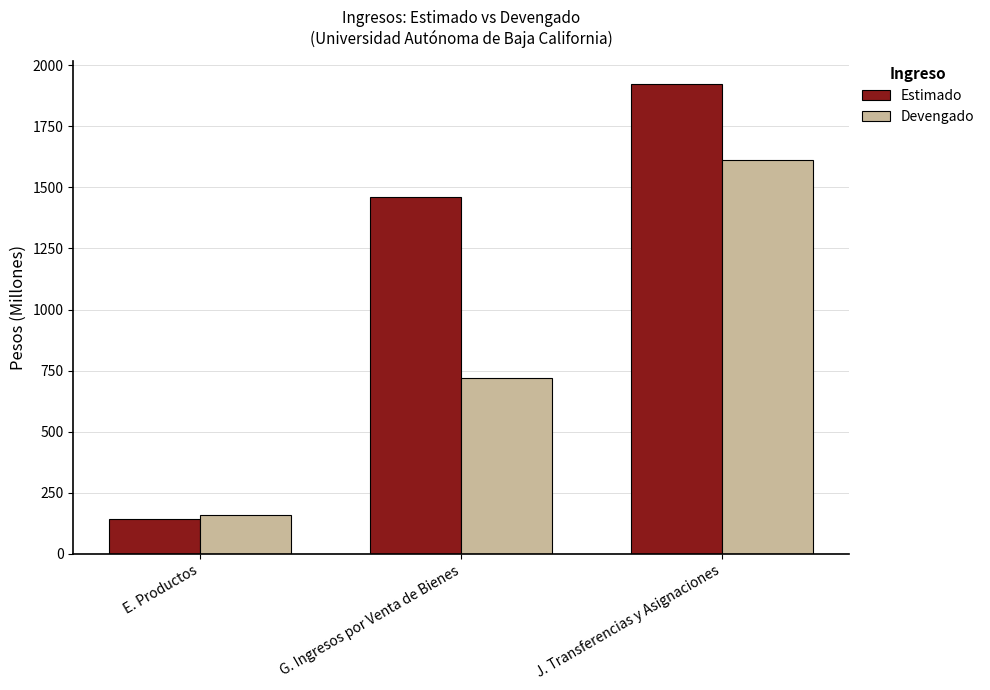

Is the value of Estimado at J. Transferencias y Asignaciones greater than the value of Devengado at E. Productos?

Yes